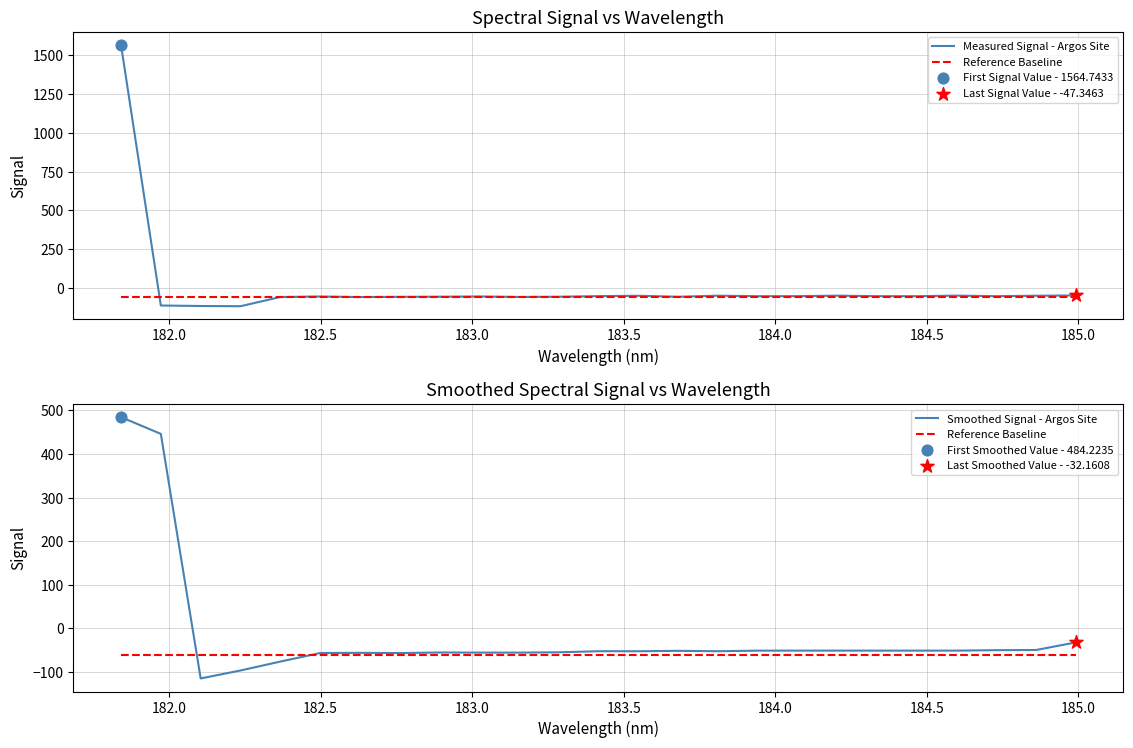

Which series has the largest total across all categories?

Measured Signal - Argos Site